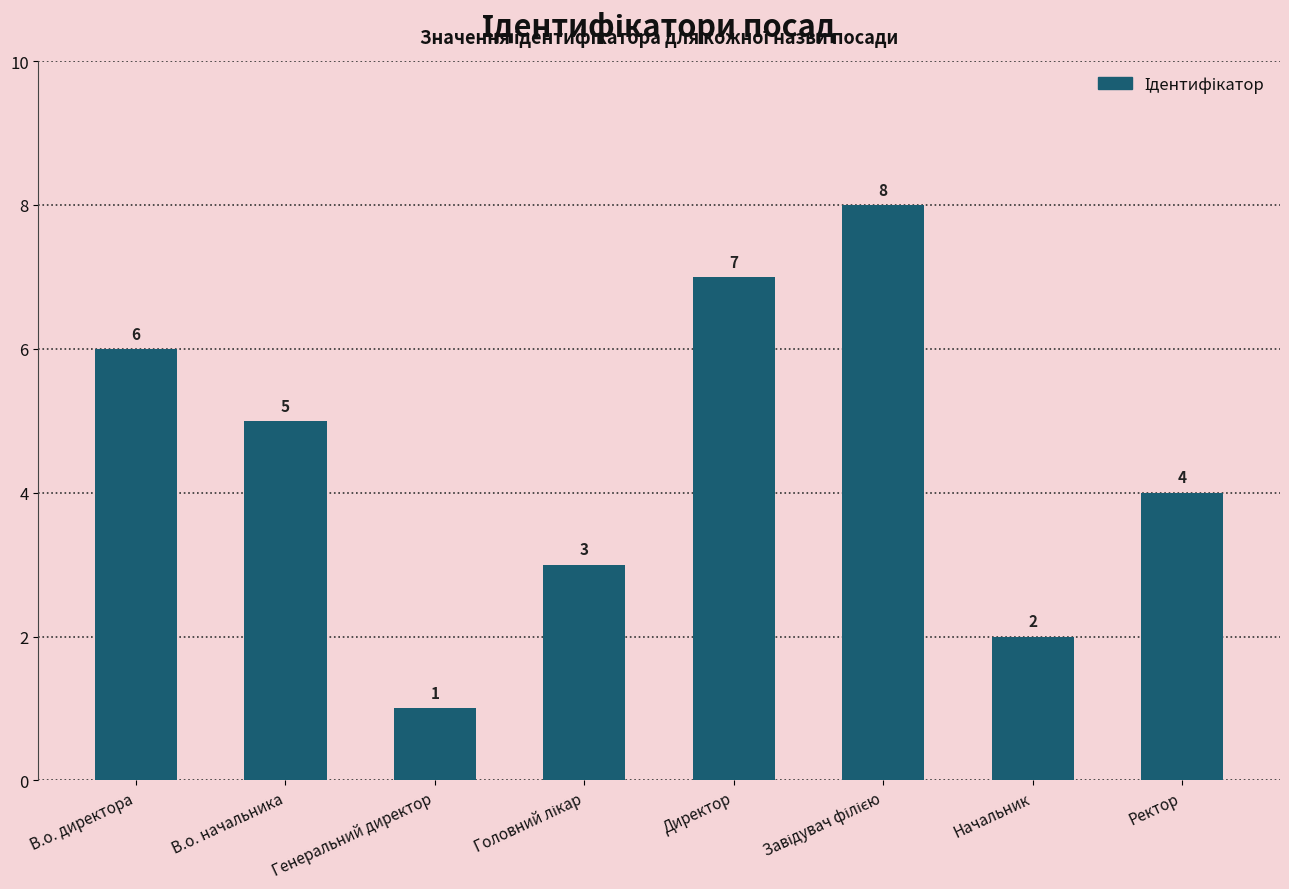

The chart shows a value of 1 at Генеральний директор. True or false?

True